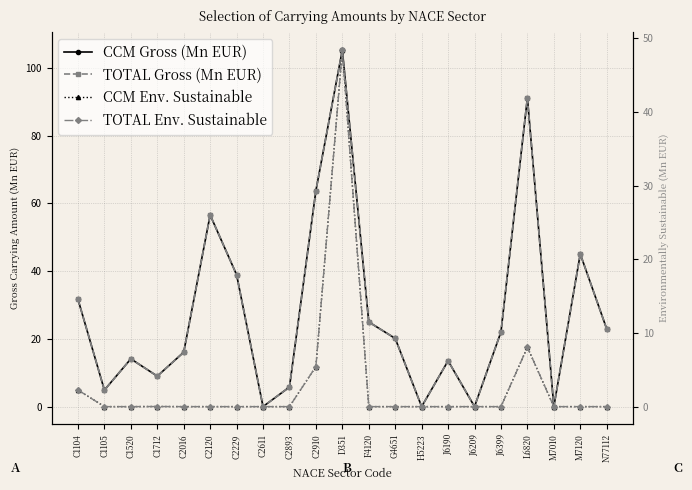

Reading right to left, list all the values displayed in this chart.

CCM Gross (Mn EUR): 22.9	45.1	0.0	91.2	22.0	0.0	13.5	0.0	20.1	25.0	105.3	63.8	5.8	0.0	39.0	56.6	16.1	9.0	14.1	4.9	31.7
TOTAL Gross (Mn EUR): 22.9	45.1	0.0	91.2	22.0	0.0	13.5	0.0	20.1	25.0	105.3	63.8	5.8	0.0	39.0	56.6	16.1	9.0	14.1	4.9	31.7
CCM Env. Sustainable: 0.0	0.0	0.0	8.1	0.0	0.0	0.0	0.0	0.0	0.0	48.4	5.4	0.0	0.0	0.0	0.0	0.0	0.0	0.0	0.0	2.2
TOTAL Env. Sustainable: 0.0	0.0	0.0	8.1	0.0	0.0	0.0	0.0	0.0	0.0	48.4	5.4	0.0	0.0	0.0	0.0	0.0	0.0	0.0	0.0	2.2